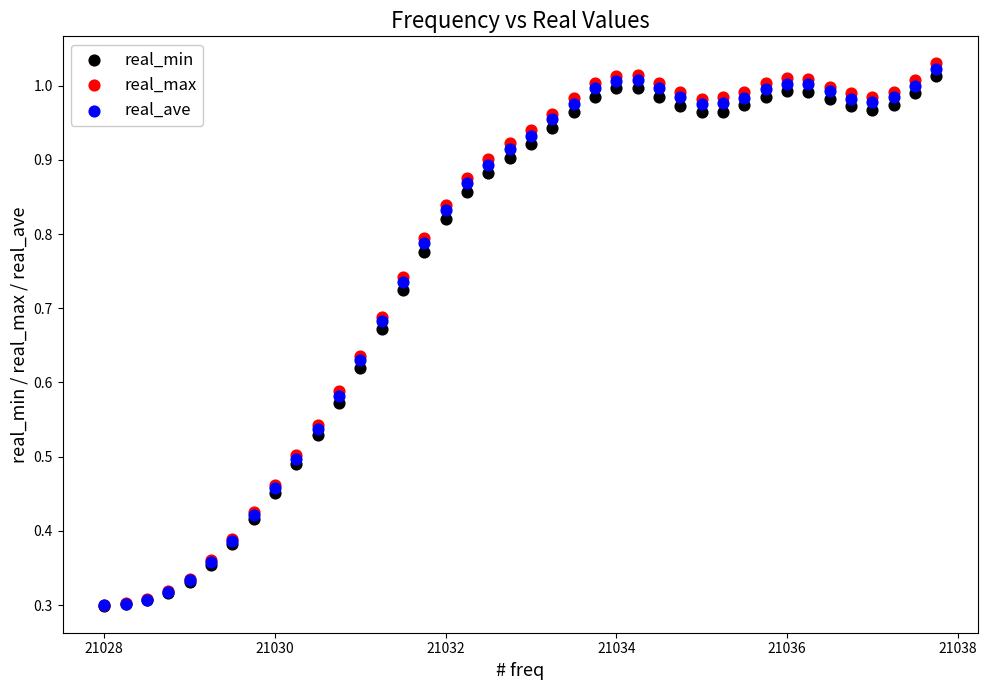

Which series reaches the maximum Y coordinate?

real_max